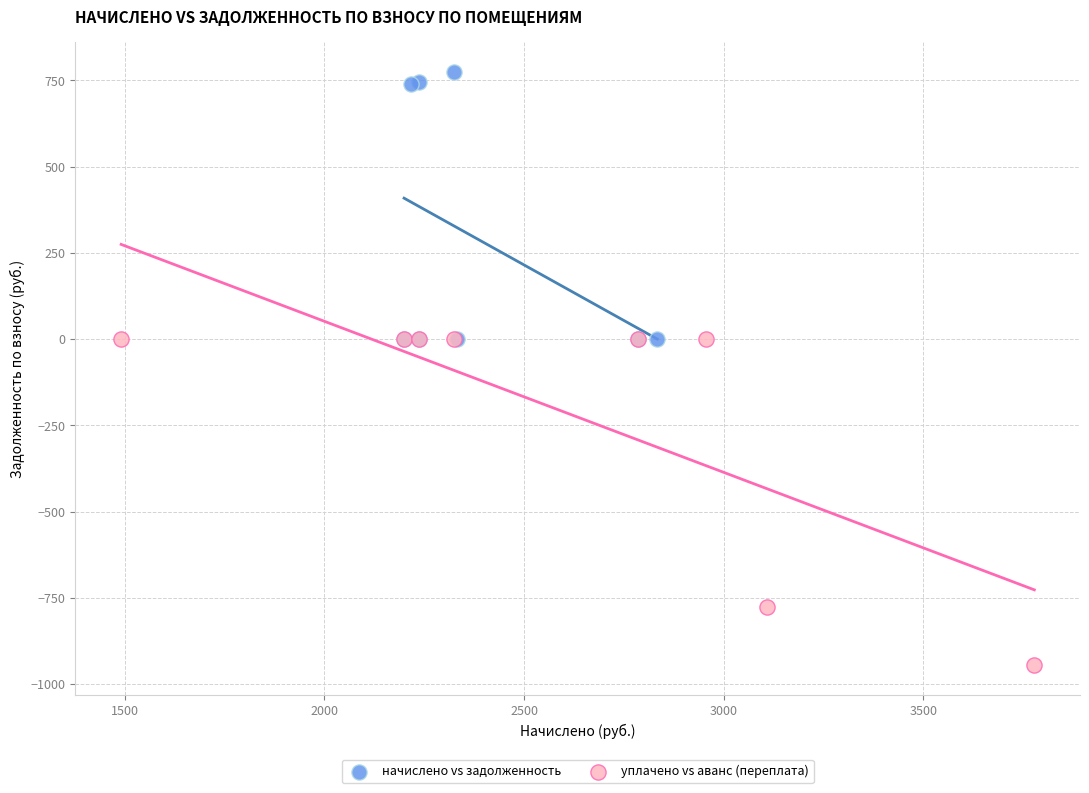

What are all the series names shown in the legend?

начислено vs задолженность, уплачено vs аванс (переплата)